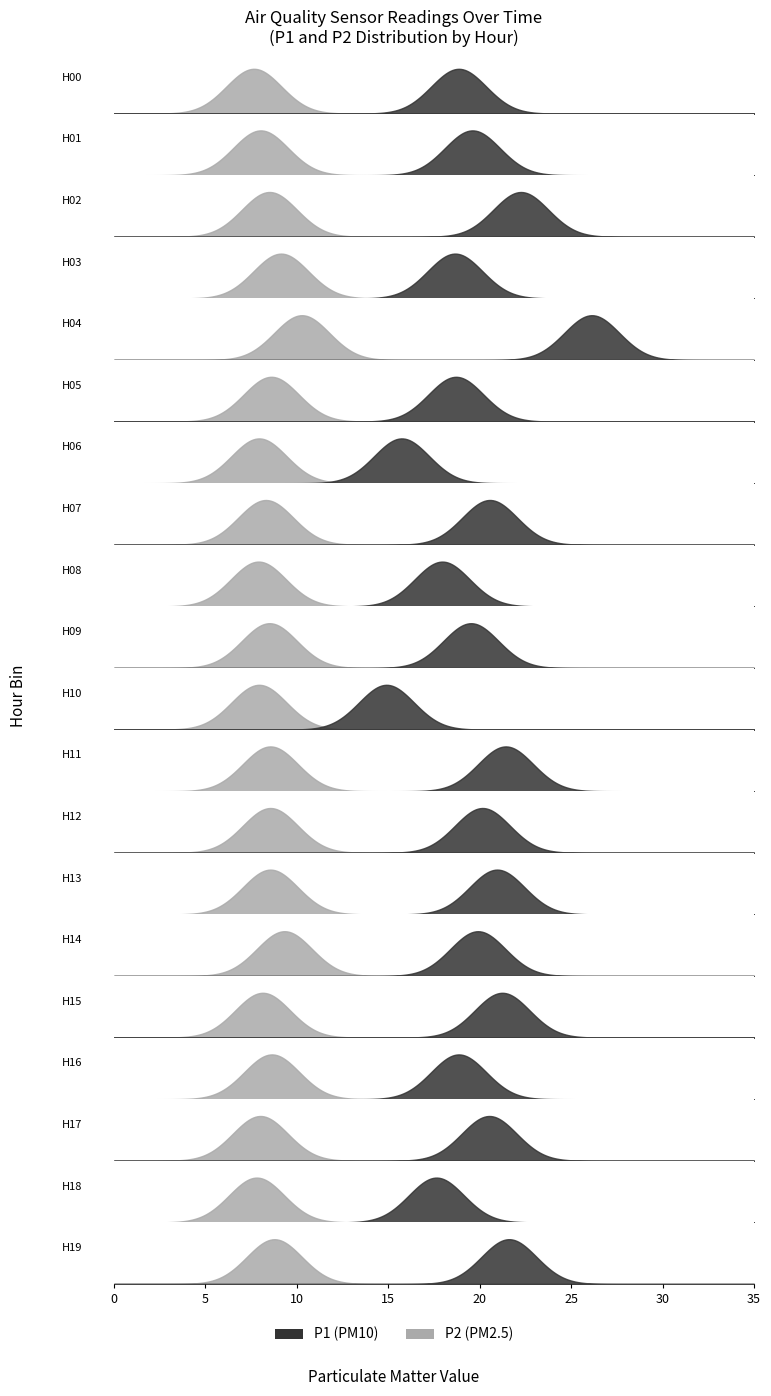

What is the label of the 7th point from the right?

13